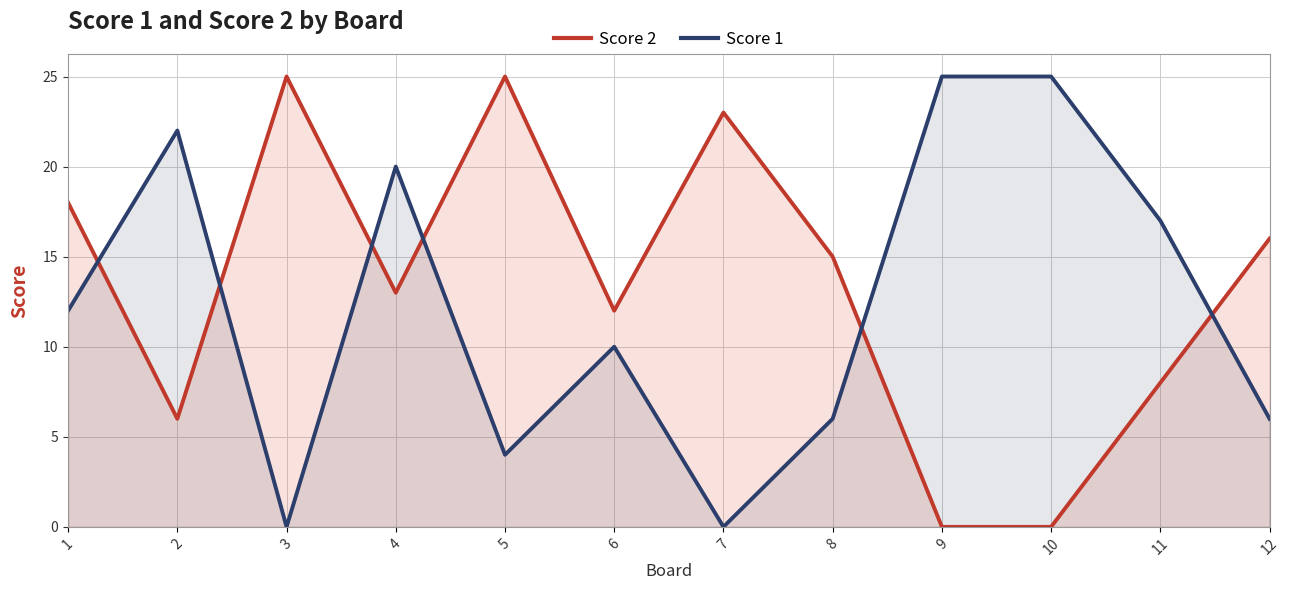

Which series has the widest spread of values?

Score 2